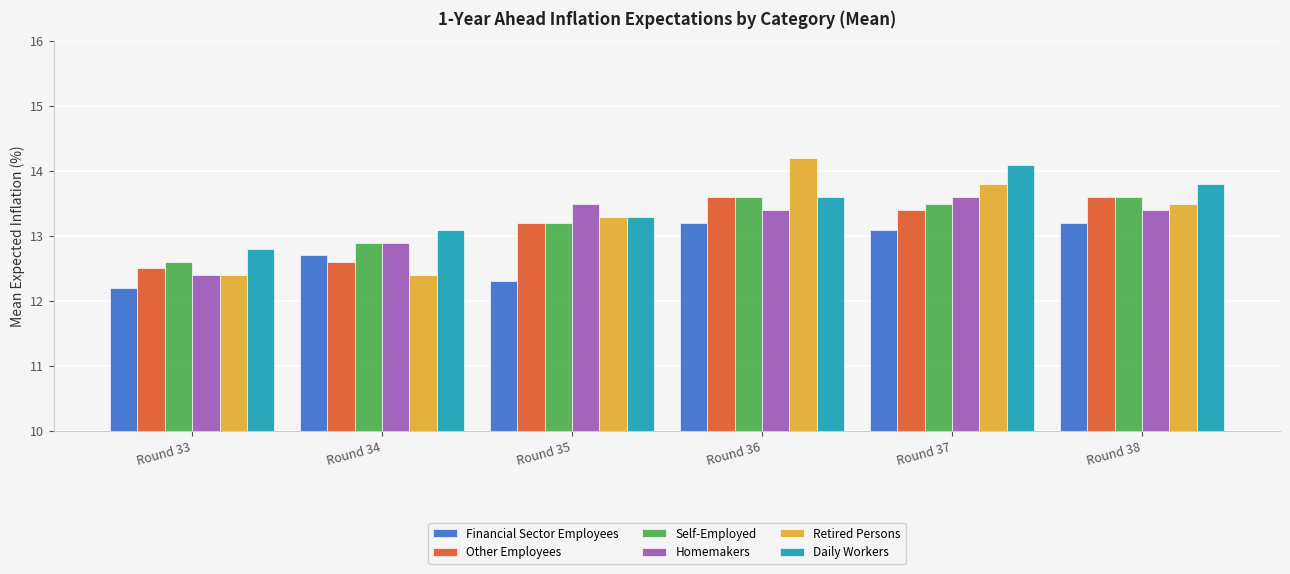

What is the sum of the Daily Workers values at Round 33 and Round 38?

26.6